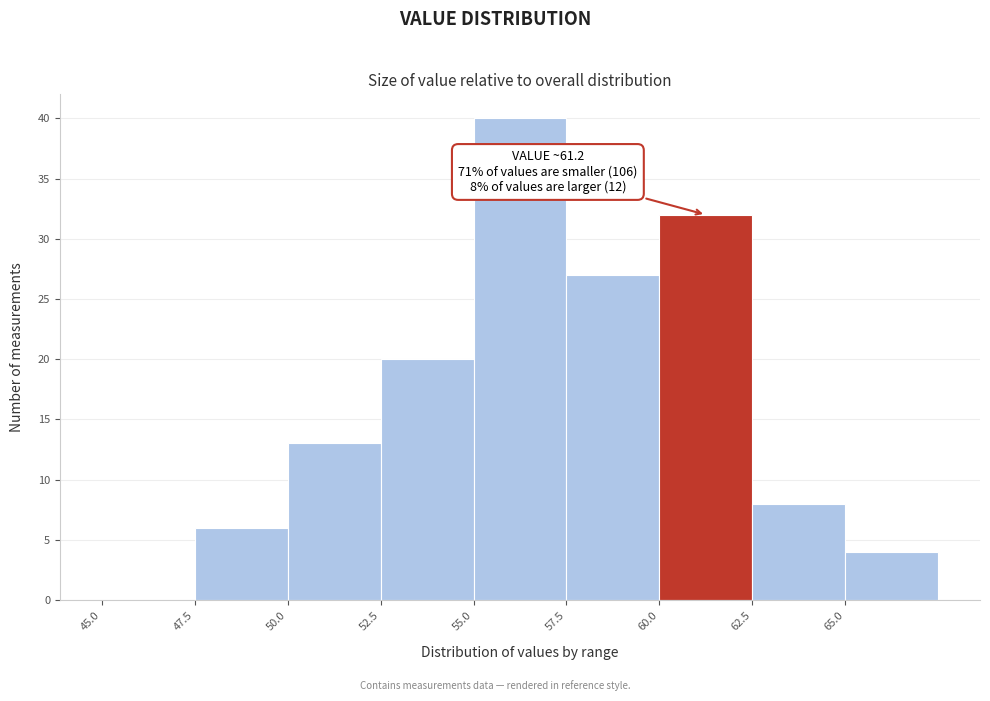

Which range on the x-axis has the tallest bar?

55.0 to 57.5